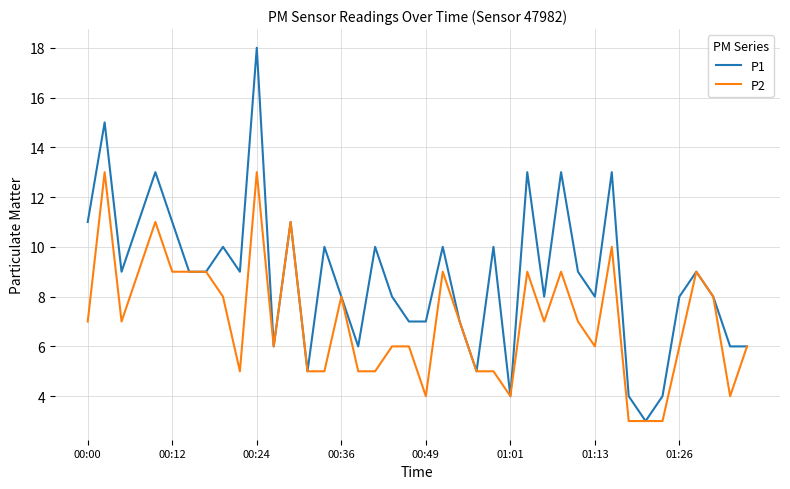

Reading left to right, transcribe all the data shown in this chart.

P1: 11	15	9	11	13	11	9	9	10	9	18	6	11	5	10	8	6	10	8	7	7	10	7	5	10	4	13	8	13	9	8	13	4	3	4	8	9	8	6	6
P2: 7	13	7	9	11	9	9	9	8	5	13	6	11	5	5	8	5	5	6	6	4	9	7	5	5	4	9	7	9	7	6	10	3	3	3	6	9	8	4	6